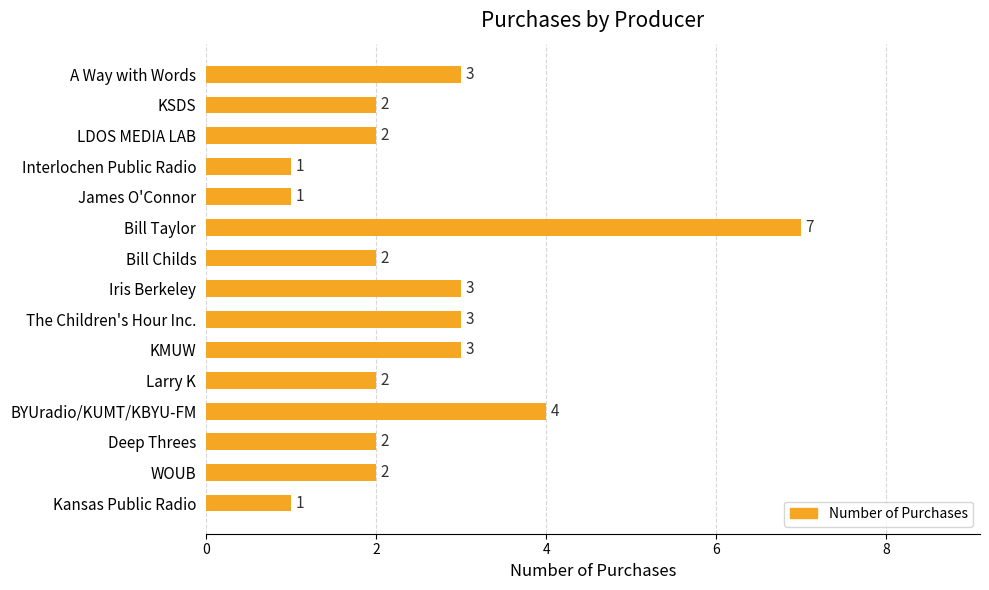

What is the sum of all values?

38